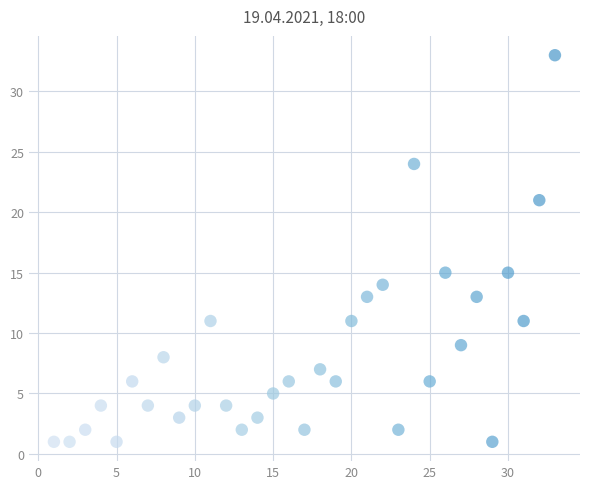

What is the range of Y values (max minus min)?

32